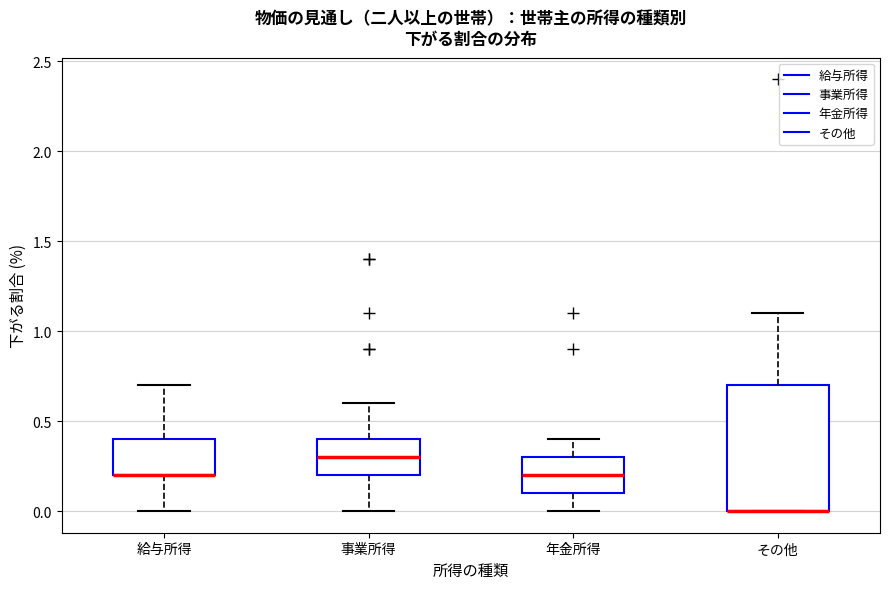

Reading left to right, read every box against the y-axis: the position of its median line, the range the box covers, and the ends of its whiskers. The values are not printed on the chart, so give them approximately, as read against the axis.

給与所得: median 0.2 (drawn on the box's lower edge), box 0.2 to 0.4, whiskers 0.0 to 0.7
事業所得: median 0.3, box 0.2 to 0.4, whiskers 0.0 to 0.6
年金所得: median 0.2, box 0.1 to 0.3, whiskers 0.0 to 0.4
その他: median 0.0 (drawn on the box's lower edge), box 0.0 to 0.7, whiskers 0.0 to 1.1